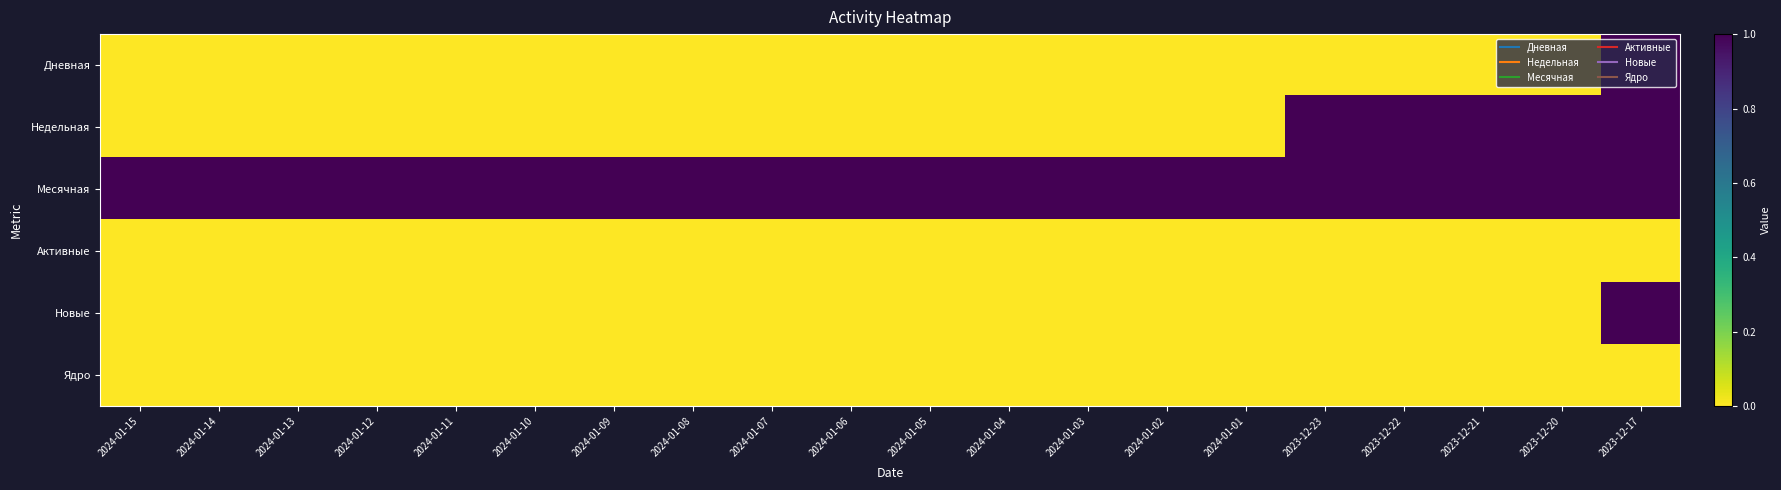

Between 2024-01-02 and 2023-12-17, which series saw the biggest shift?

Дневная